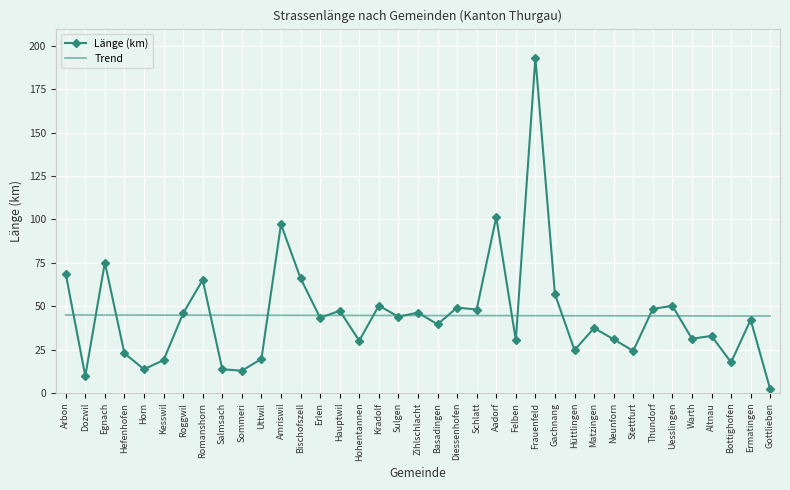

Count the number of categories in the chart.

37